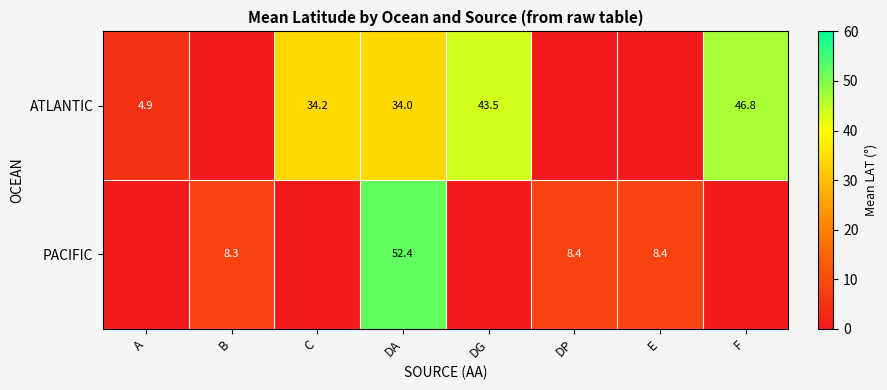

What is the difference between the ATLANTIC values at A and DA?

29.1